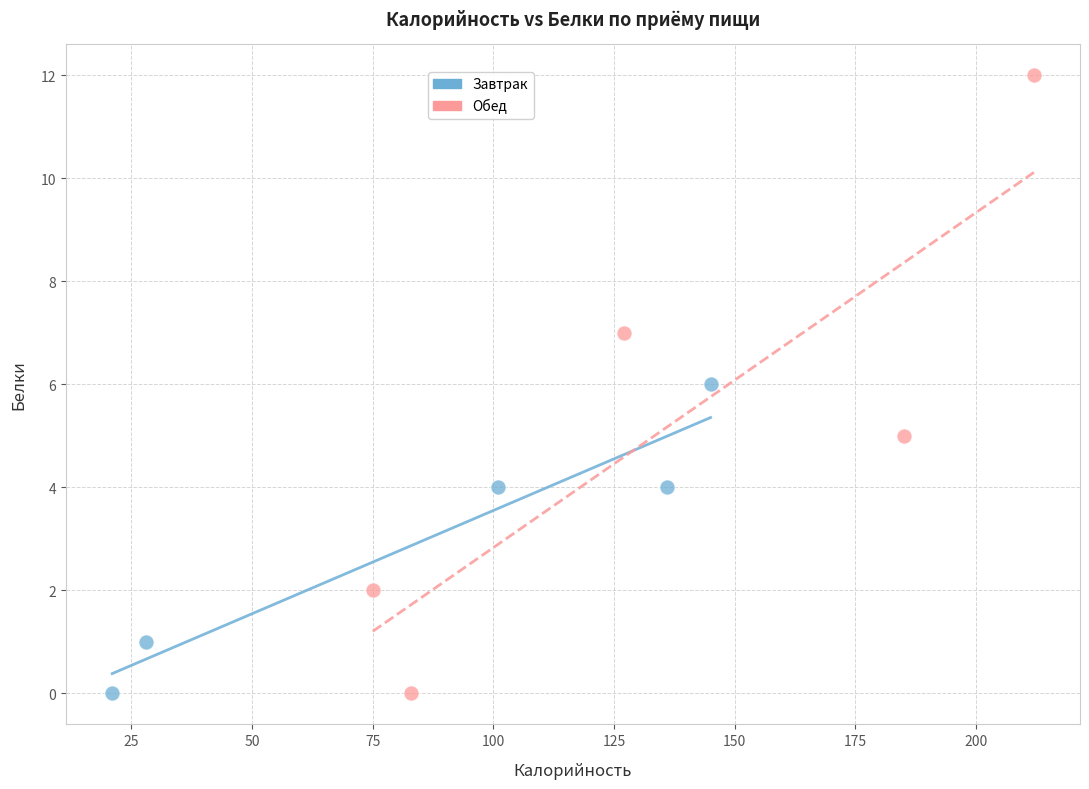

Which series has the widest spread of Y values?

Обед